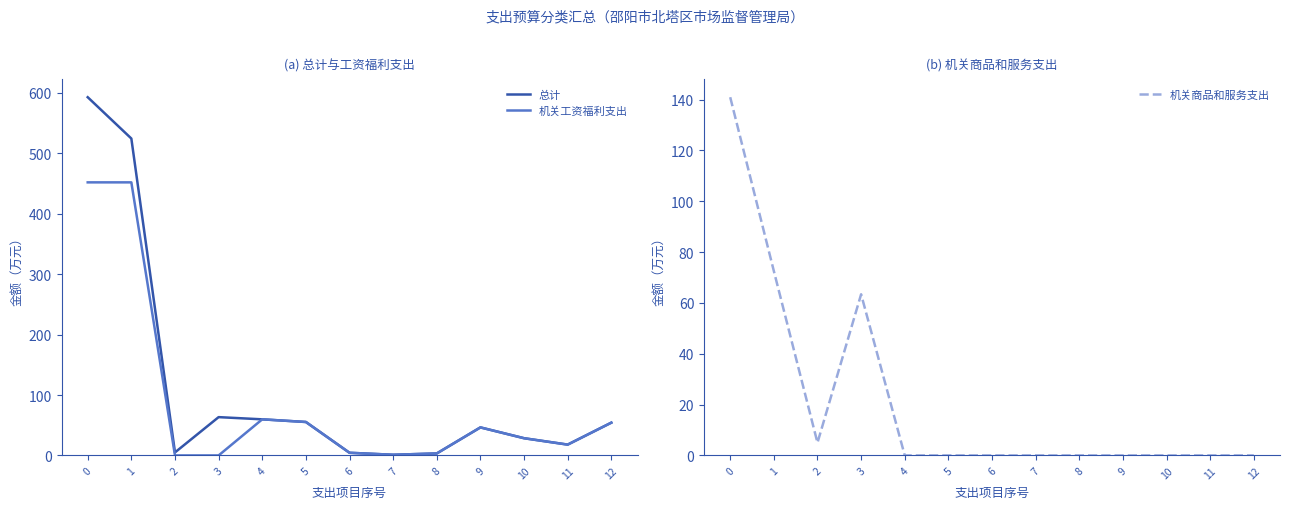

The 总计 series shows 63.4 at 3. True or false?

True